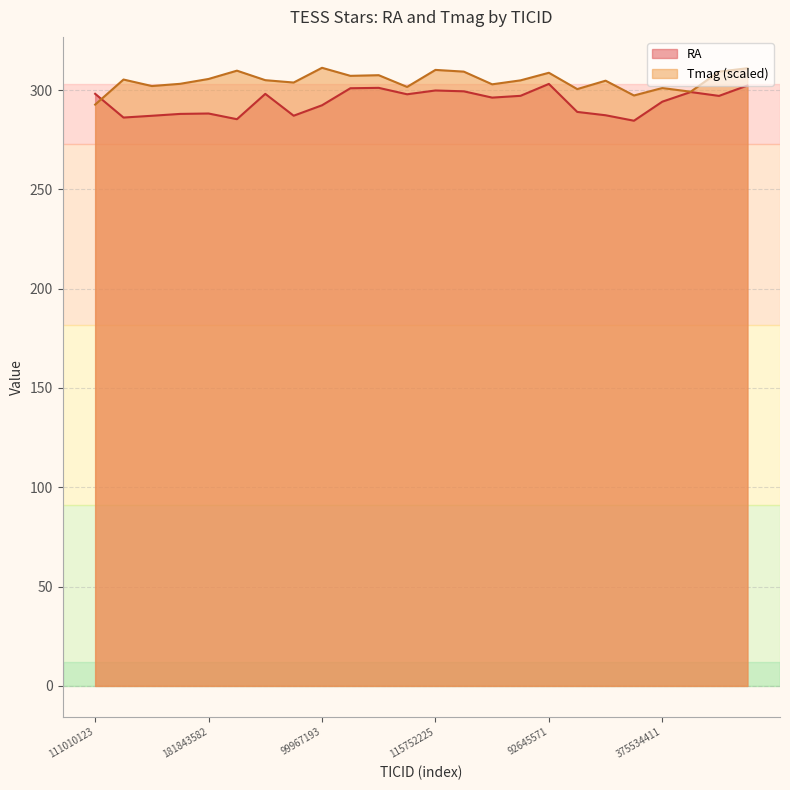

What is the minimum value shown in the chart?

284.6